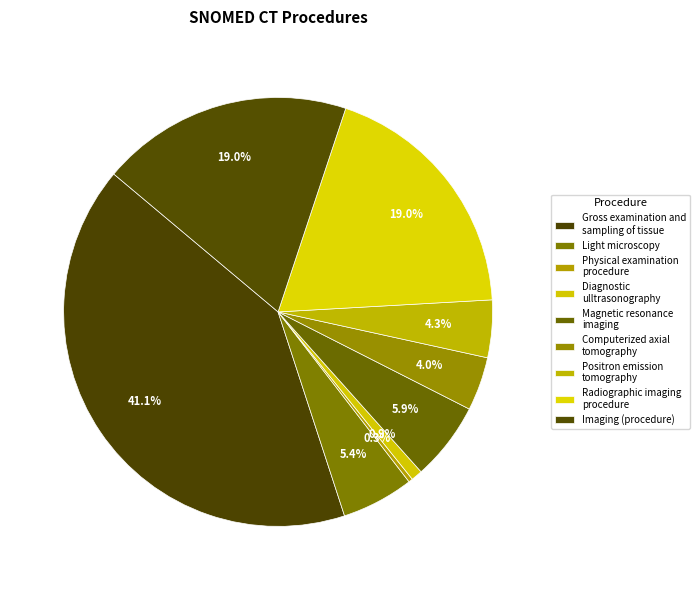

How many slices are in this pie chart?

9